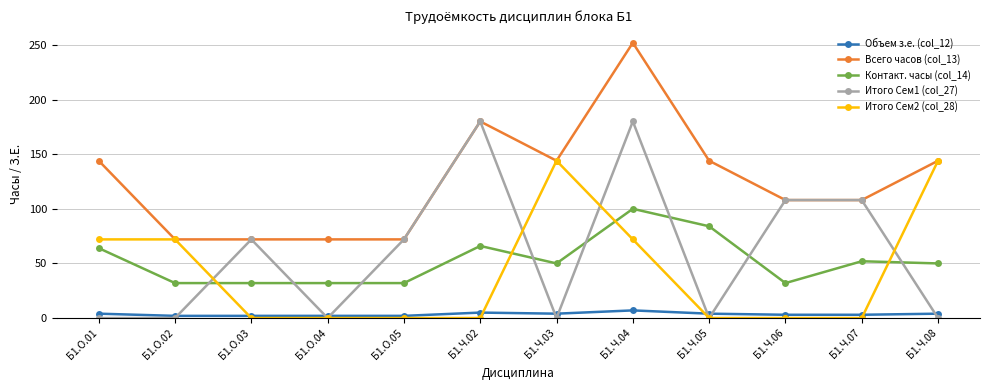

What is the maximum value shown in the chart?

252